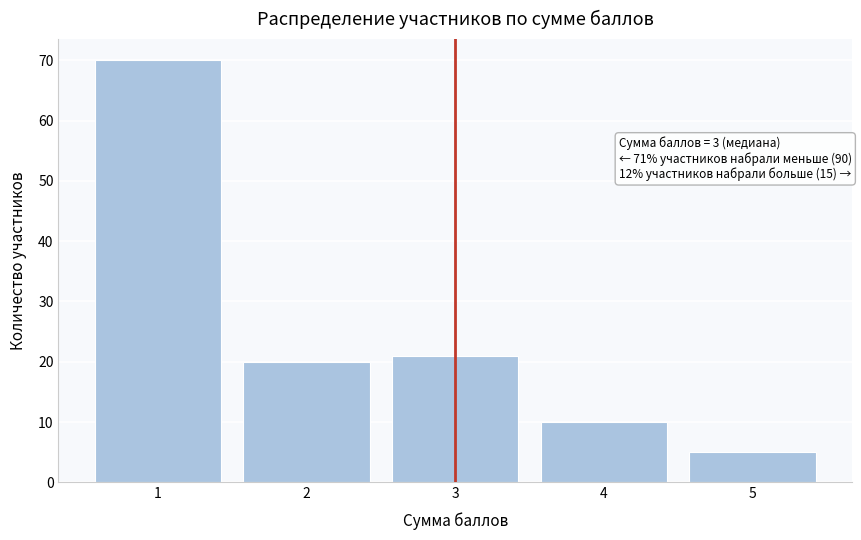

Reading left to right, list all the values displayed in this chart.

70	20	21	10	5